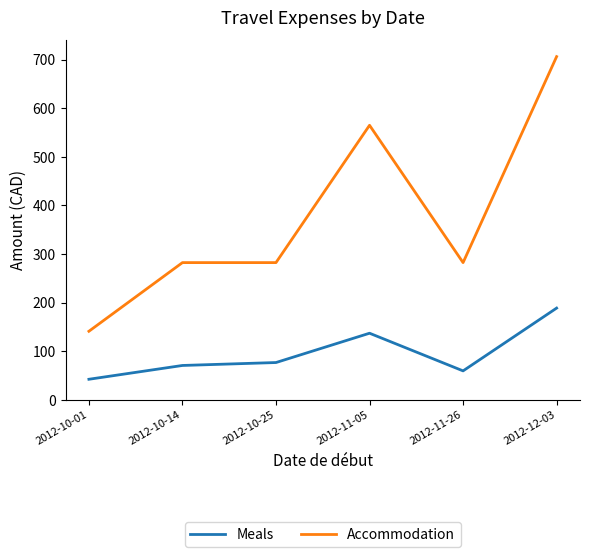

Which series has the largest range (max minus min)?

Accommodation